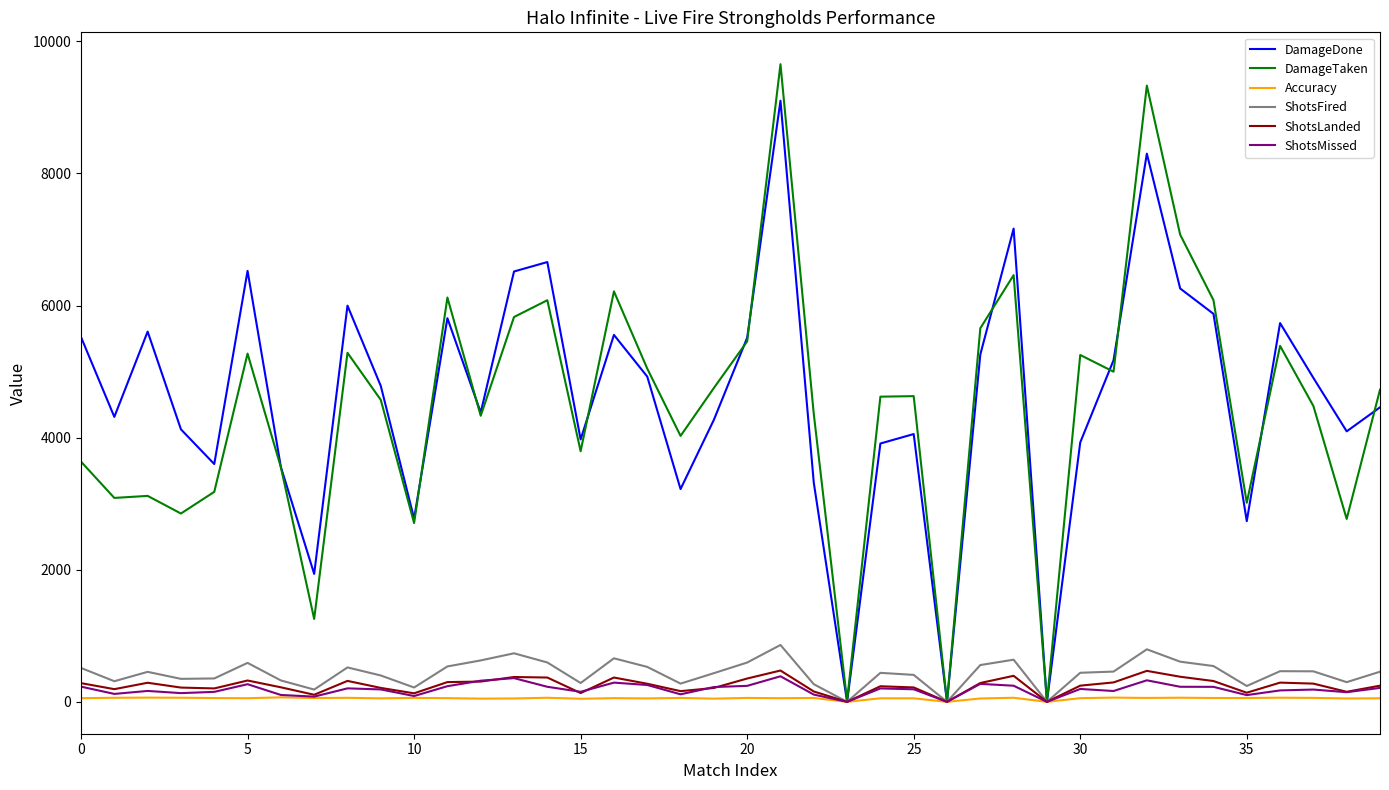

Does the chart have visible grid lines?

No